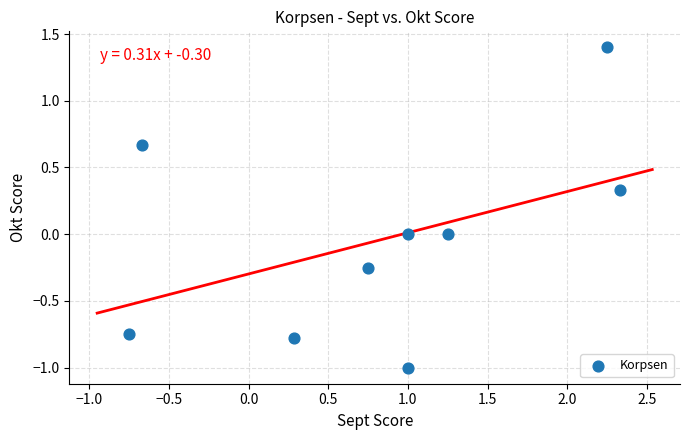

What is the range of X values (max minus min)?

3.1